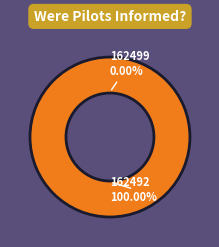

True or false: 162499 accounts for 1% of the total.

False